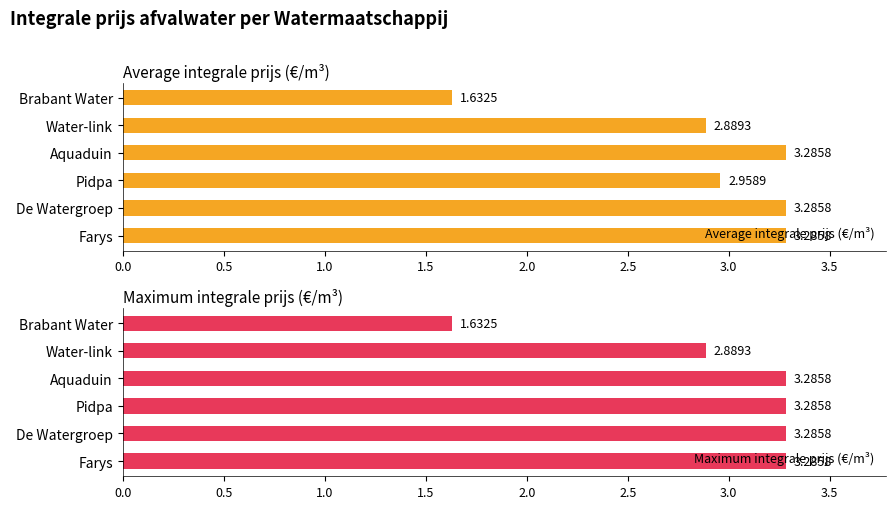

What is the maximum value shown in the chart?

3.3